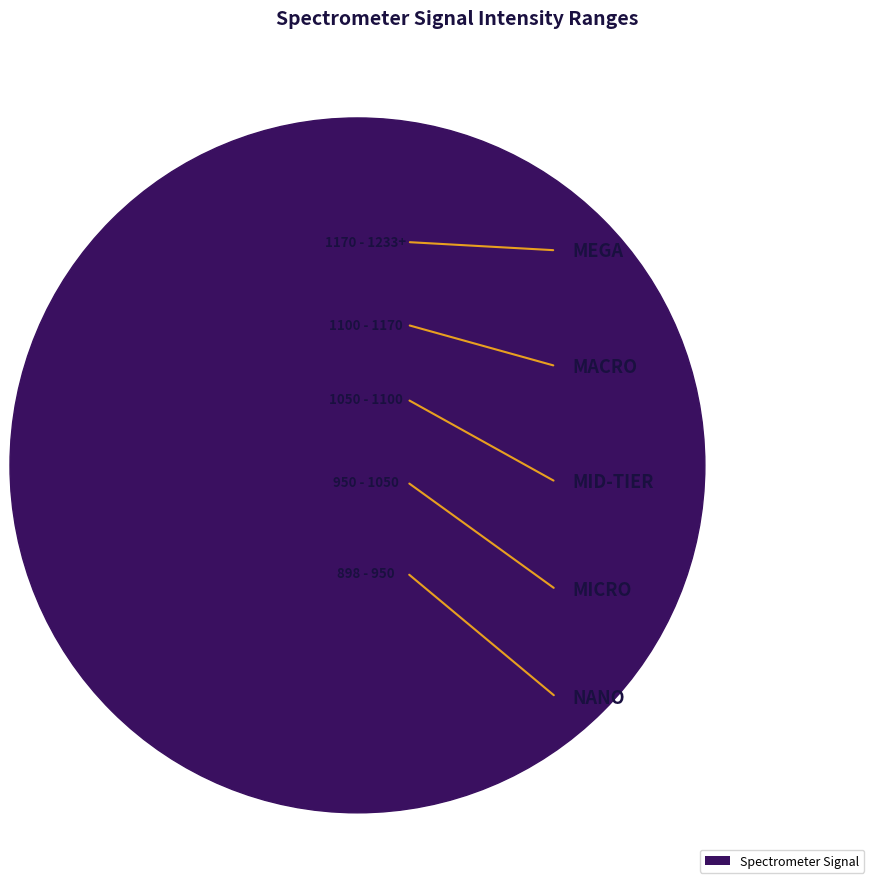

Reading left to right, extract all data points from this chart.

218.0596=898.2	218.2508=912.6	218.442=925.0	218.6332=942.4	218.8244=955.1	219.0156=970.0	219.2067=983.6	219.3979=1000.2	219.589=1017.8	219.7801=1034.3	219.9712=1051.3	220.1623=1067.8	220.3533=1087.8	220.5444=1107.1	220.7354=1128.1	220.9264=1146.5	221.1174=1168.7	221.3083=1190.9	221.4993=1210.9	221.6902=1233.0